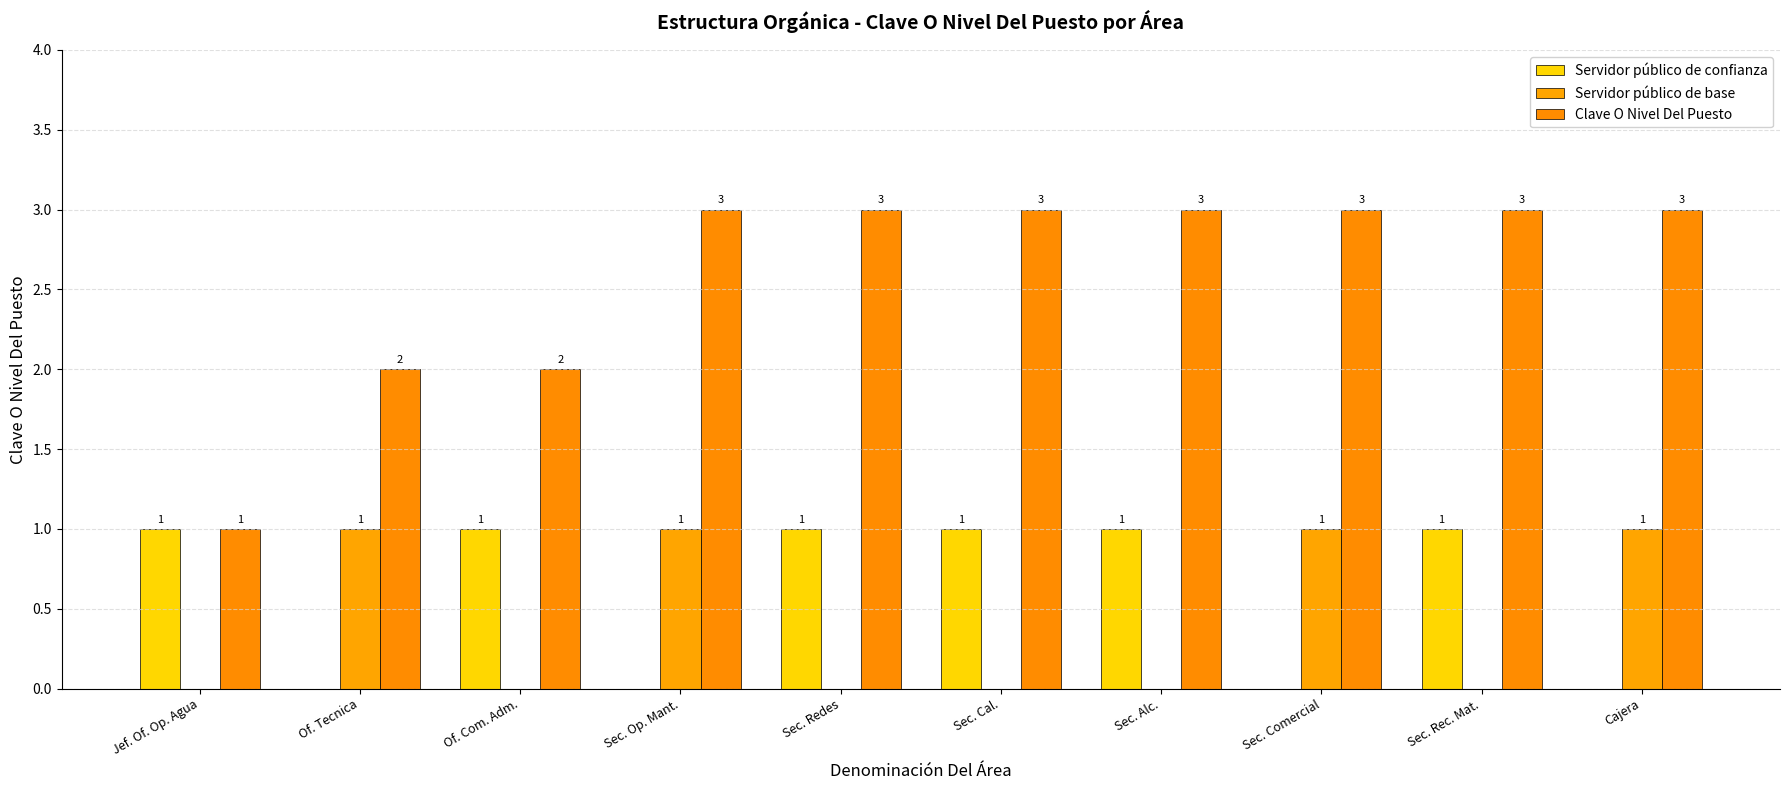

The value of Clave O Nivel Del Puesto at Sec. Redes is 3. True or false?

True